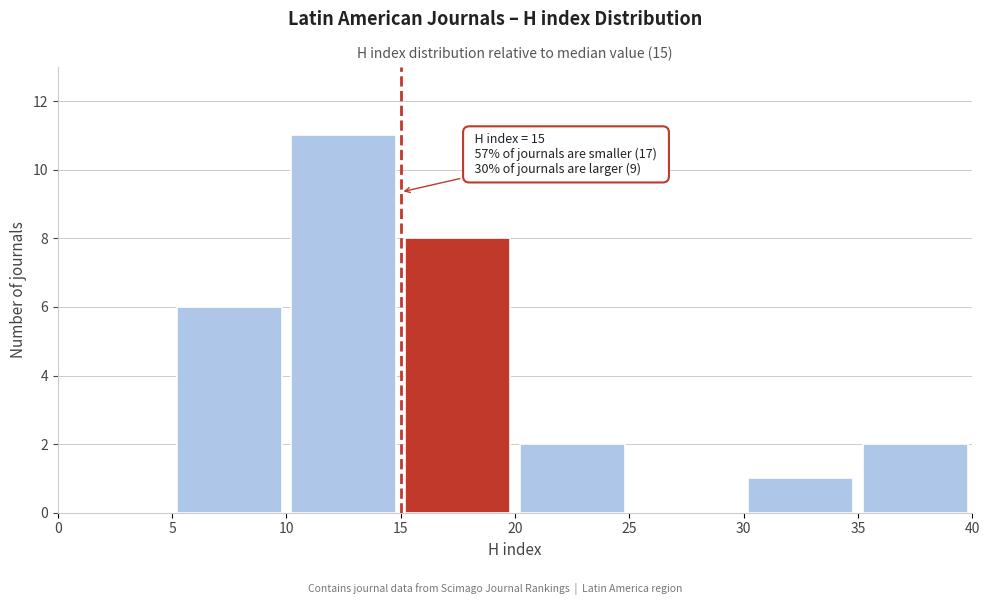

Over which range of the x-axis is the bar tallest?

10 to 15